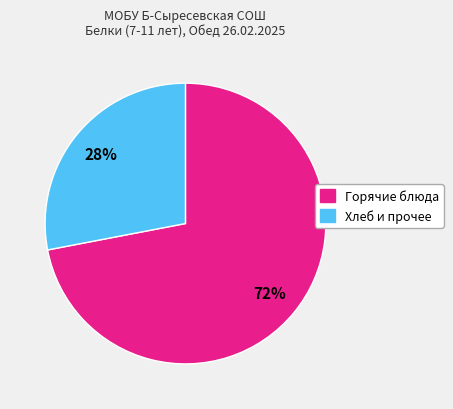

To the nearest percent, what is the difference between the largest and smallest slice percentages?

44%